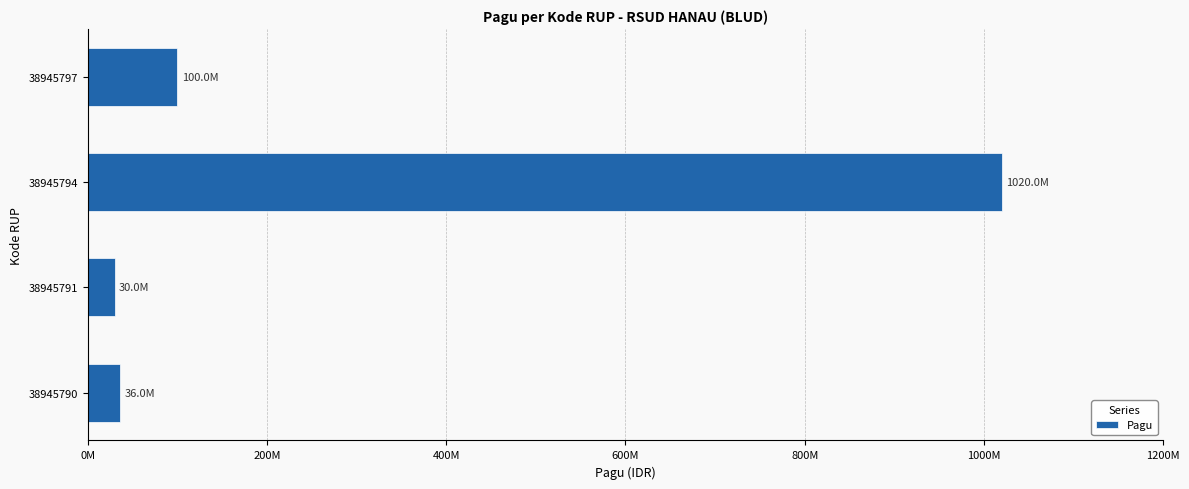

Does the chart contain any negative values?

No